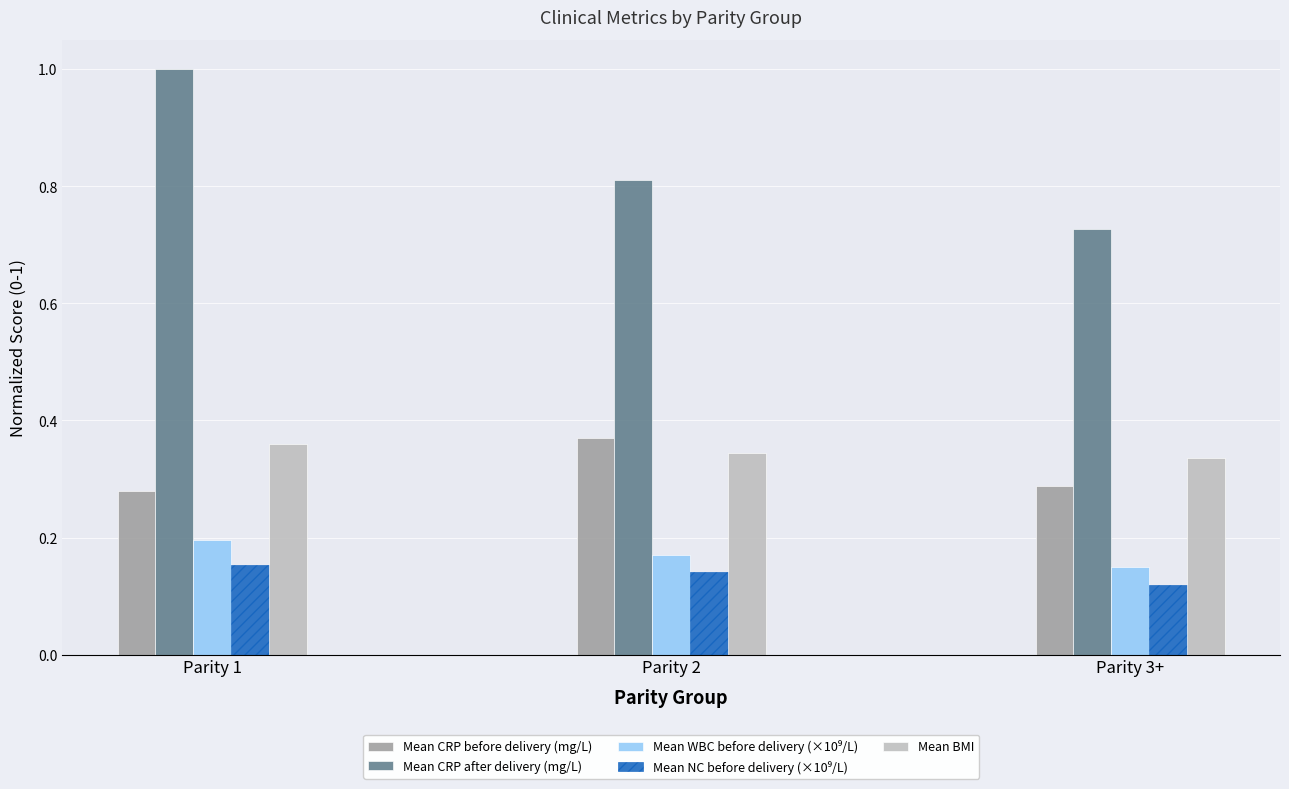

The value of Mean CRP after delivery (mg/L) at Parity 1 is 1.0. True or false?

True